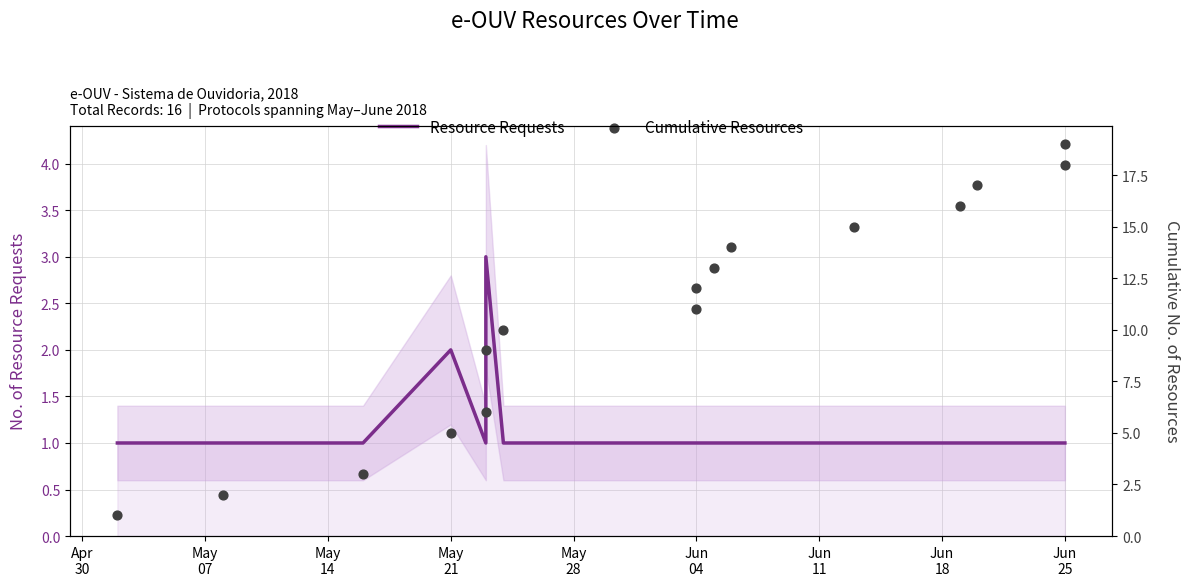

What is the total value across all series at Jun 25?

19